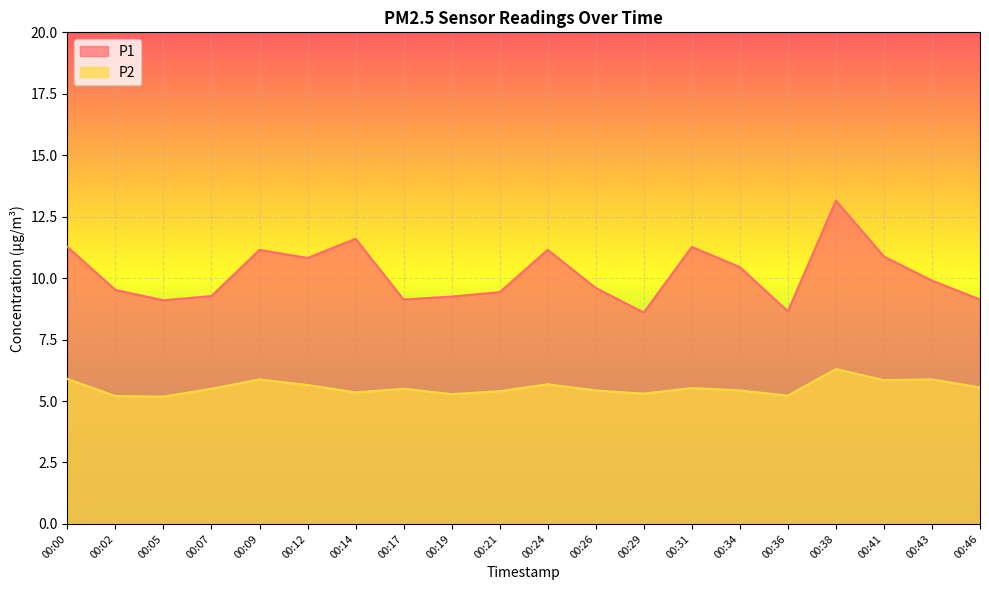

What is the total value across all series at 00:14?

16.9